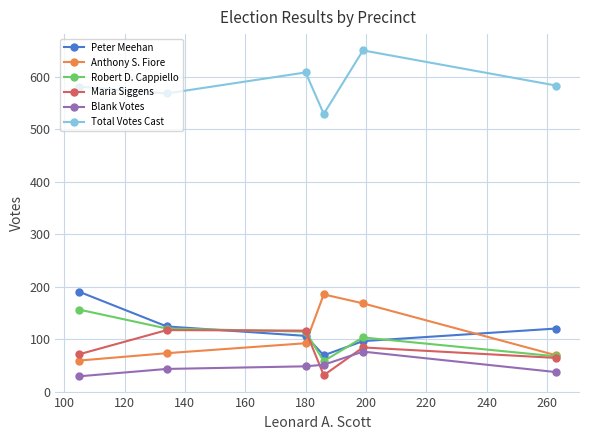

What is the smallest value displayed?

29